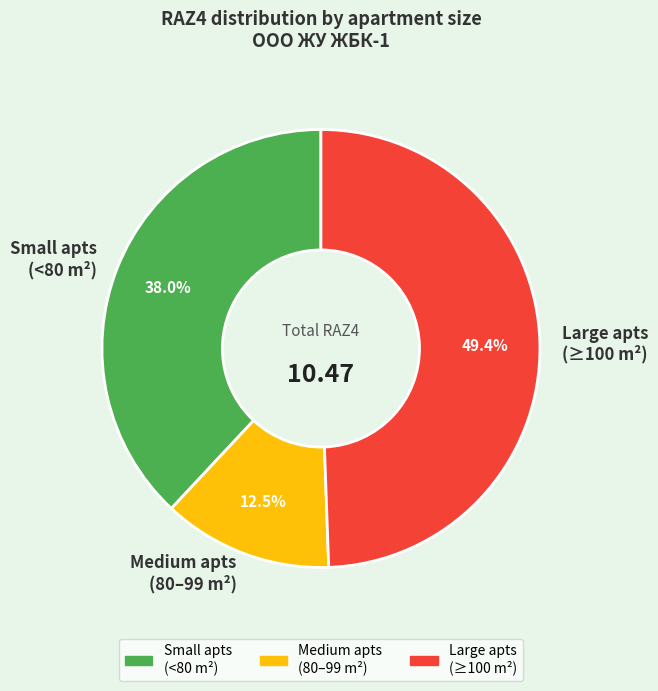

Does any single category account for the majority?

No